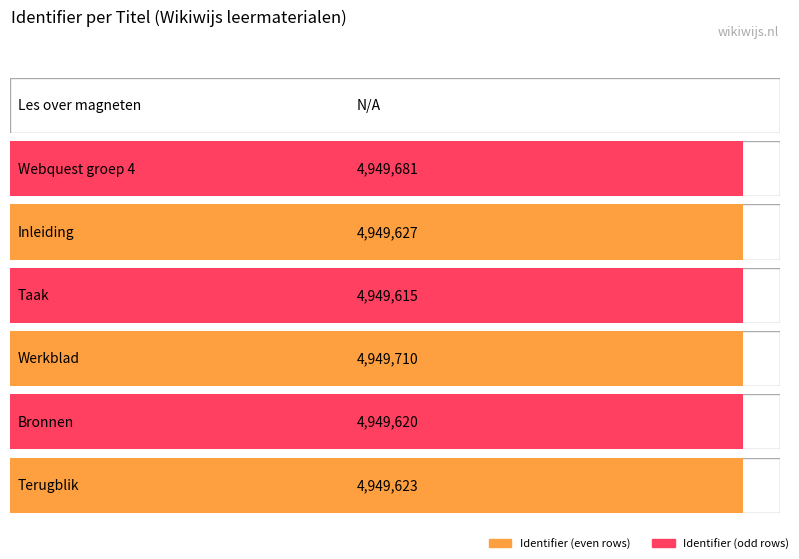

What is the label of the 3rd bar from the left?

Inleiding